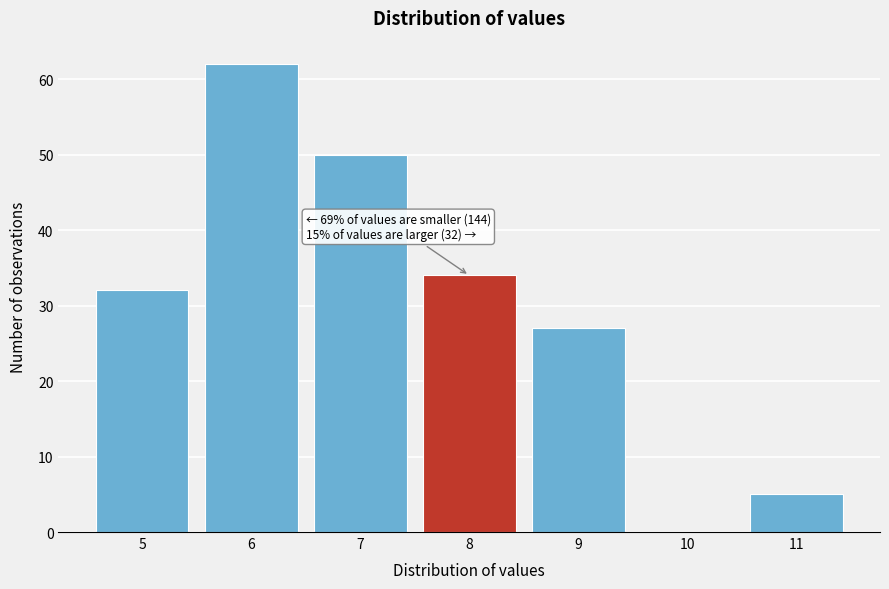

Over which range of the x-axis is the bar tallest?

5.5 to 6.5